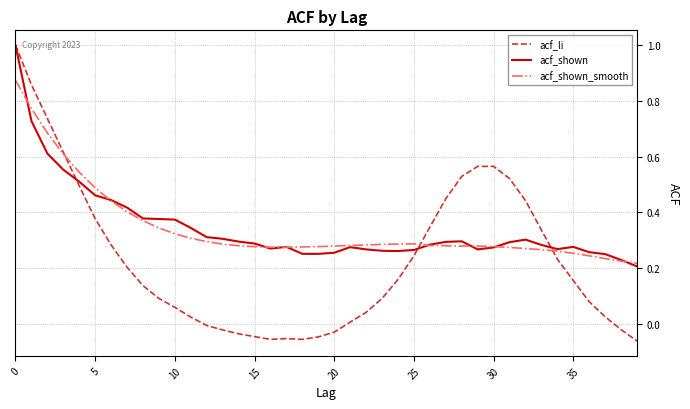

Which series has the largest range (max minus min)?

acf_li